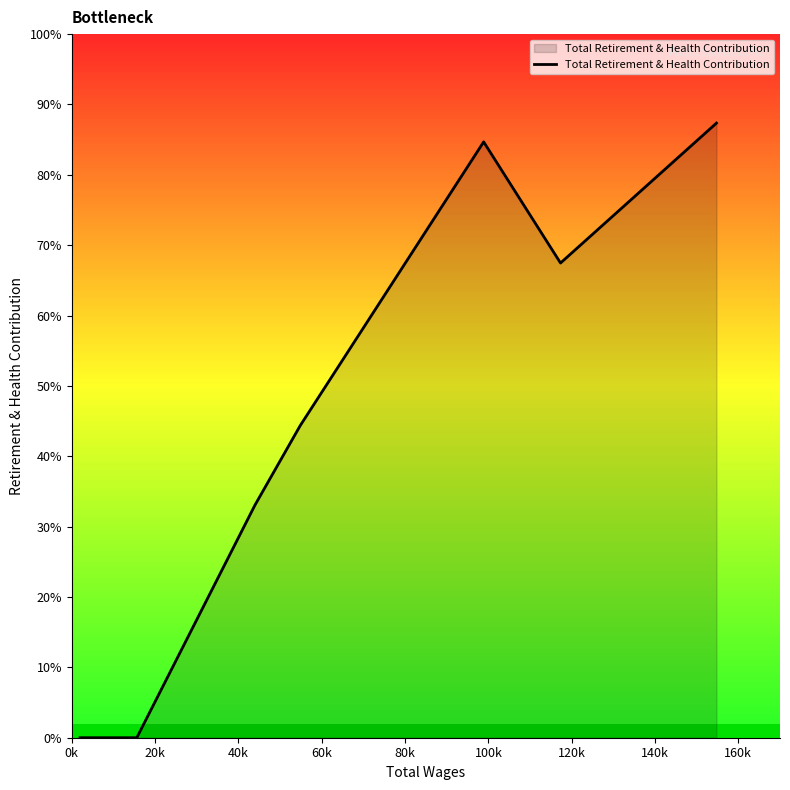

Is this an area chart (filled region under the line)?

Yes